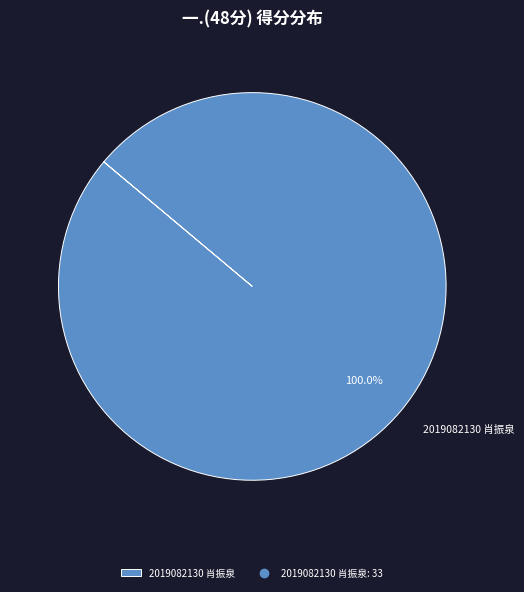

Which slice represents more than half of the pie?

2019082130 肖振泉